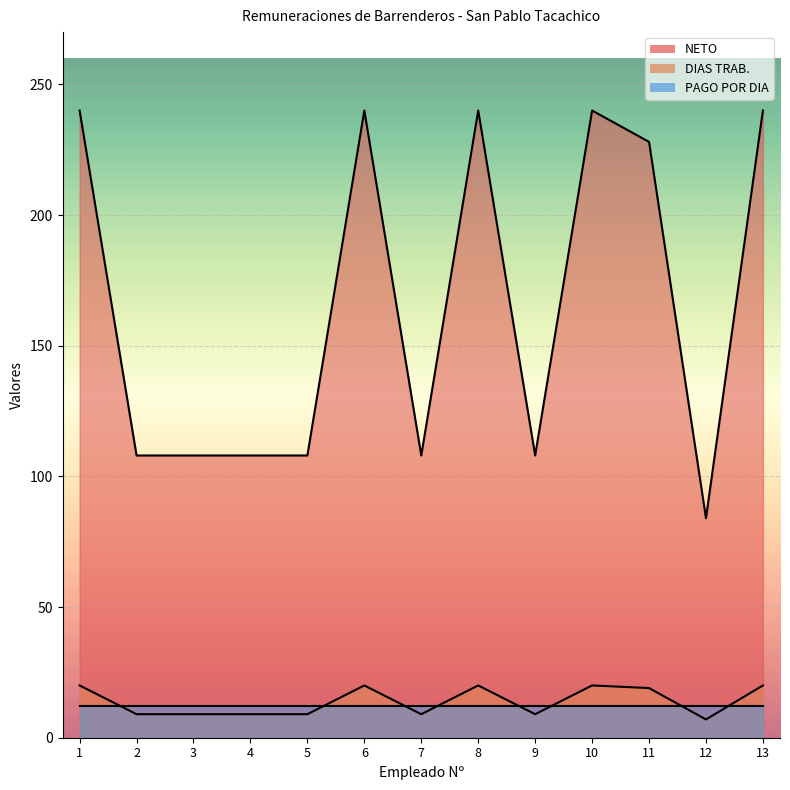

What is the spread (max minus min) of values at 13?

220